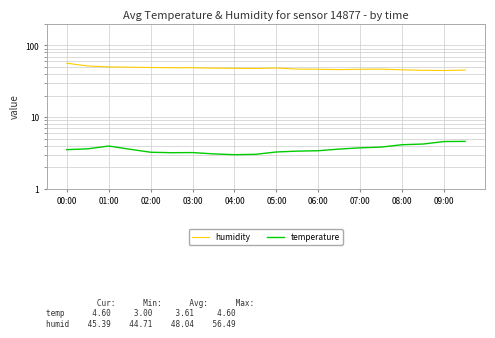

What is the total value across all series at 19?

50.0